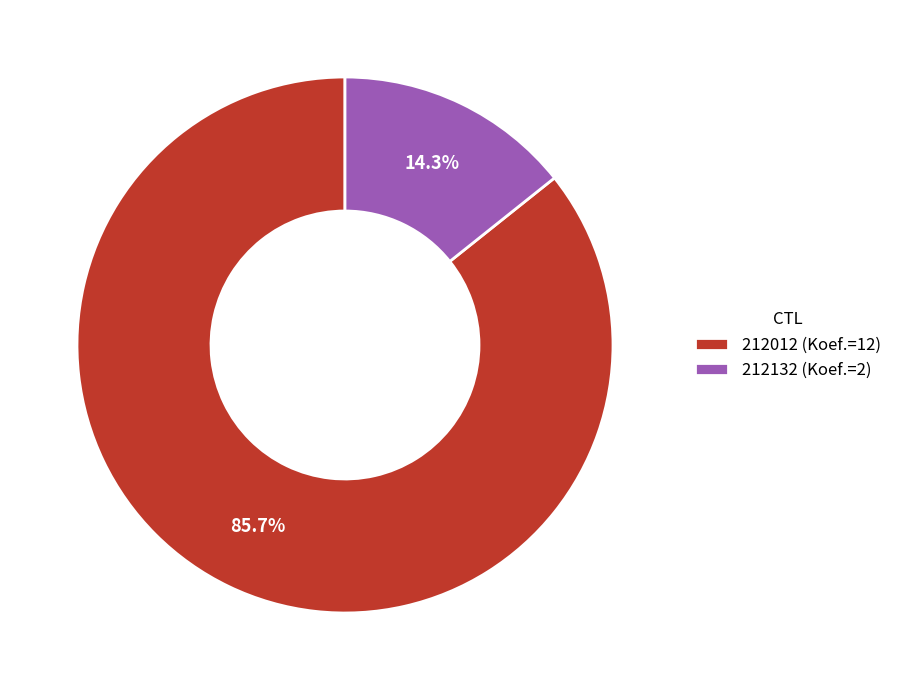

Which category has the biggest portion of the pie?

212012